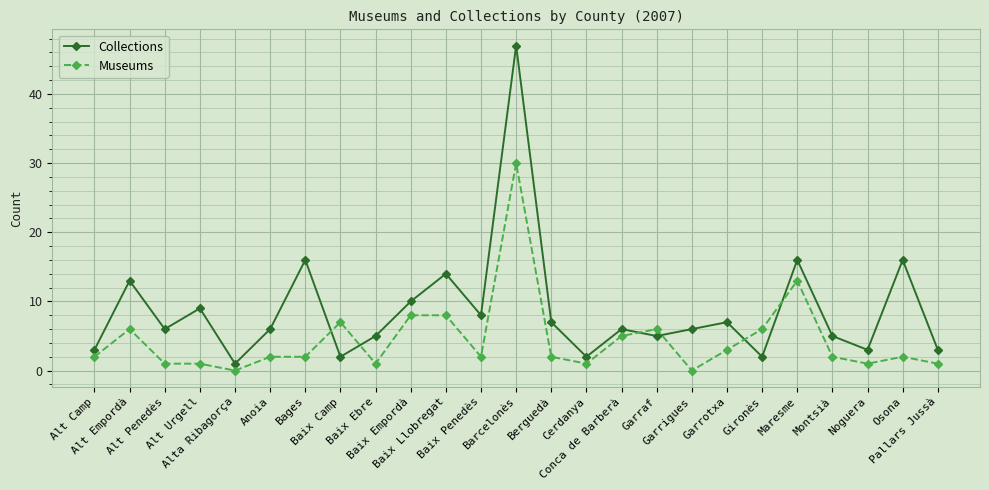

How many categories are shown in the chart?

25